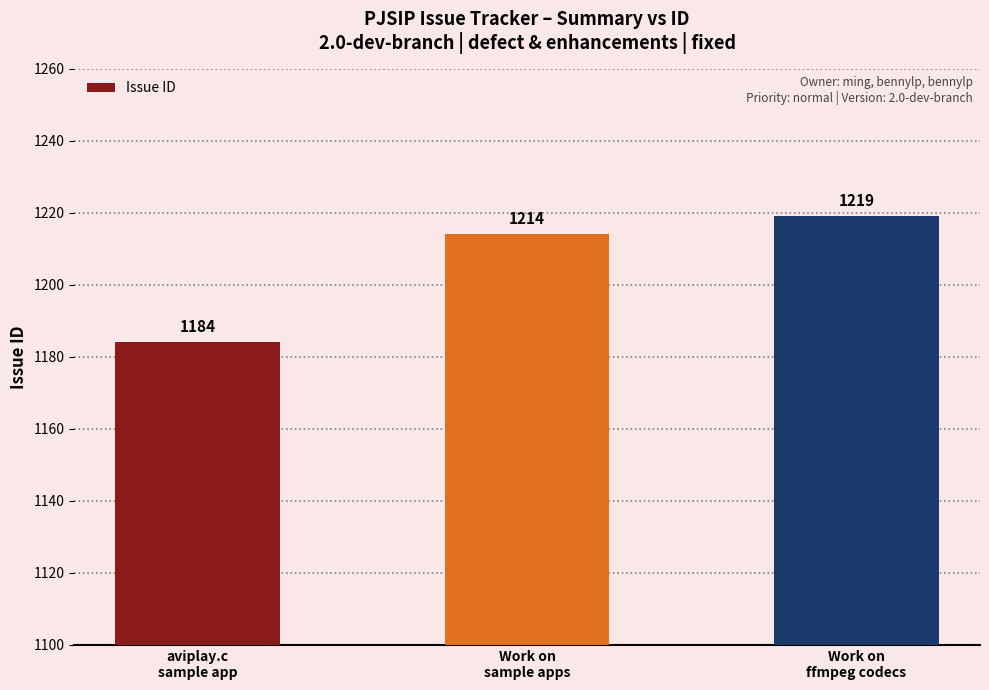

Does the chart contain stacked bars?

No